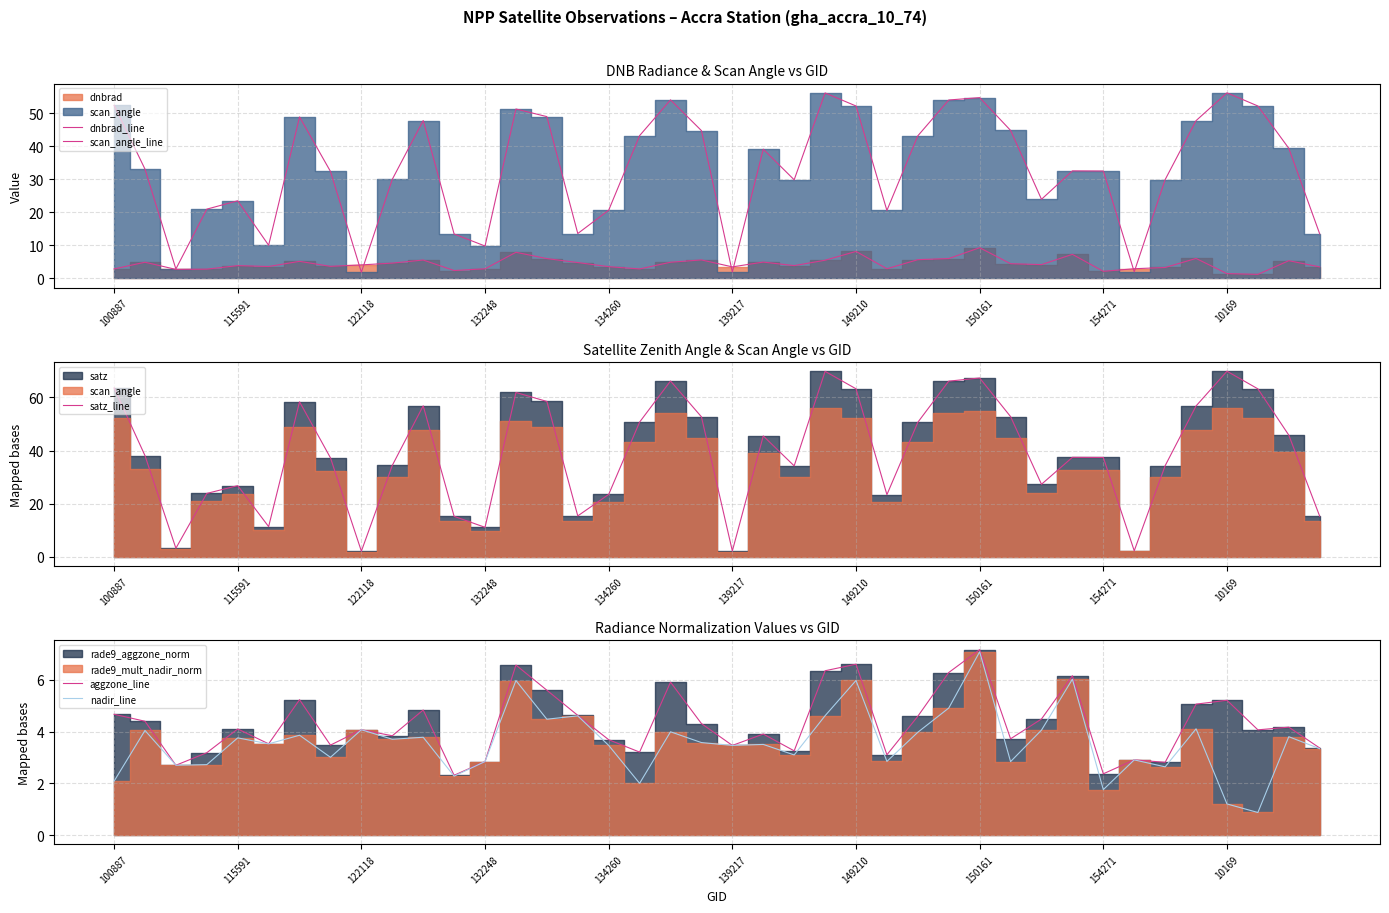

The aggzone_line series shows 4.3 at 132248. True or false?

False